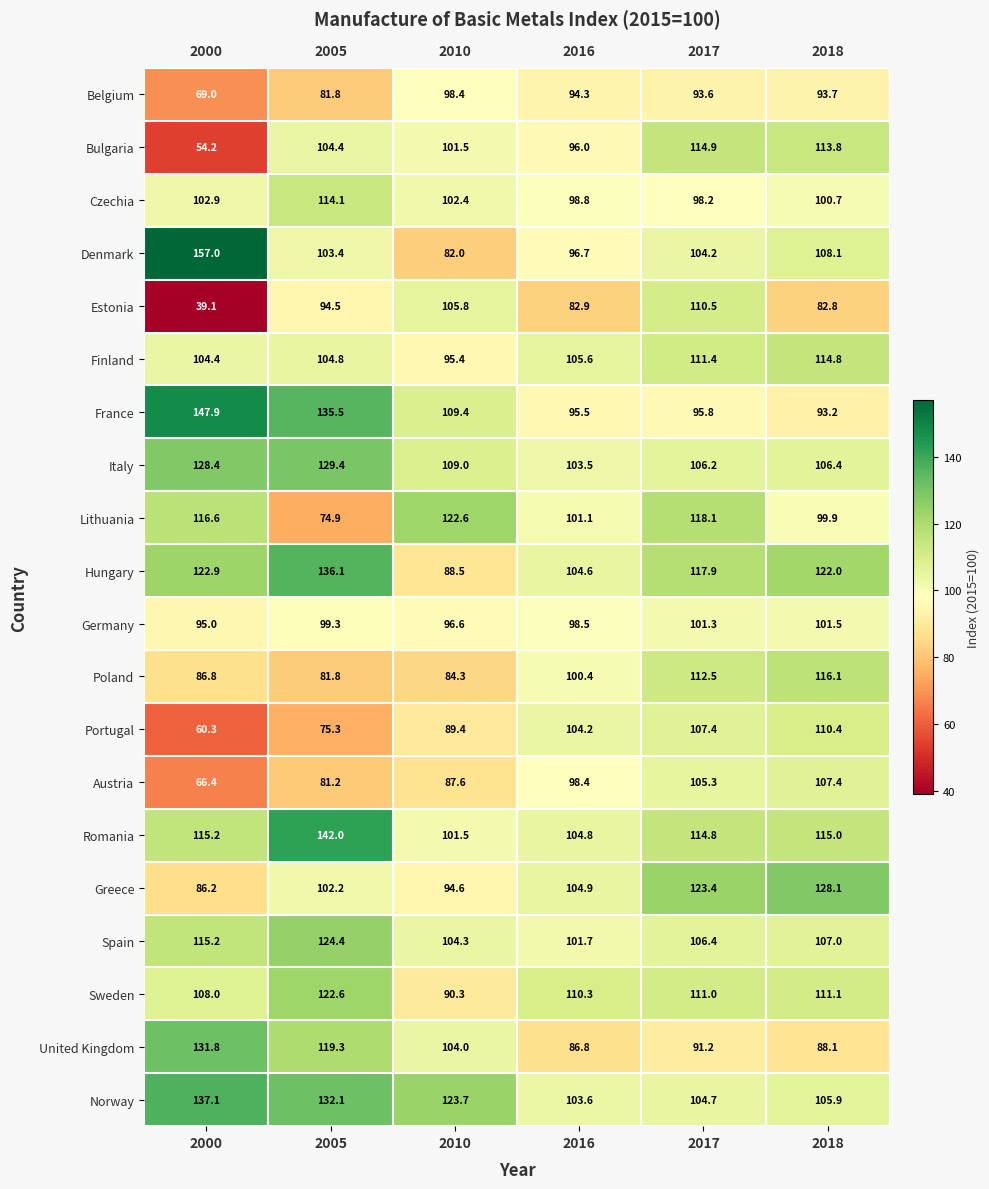

At how many categories does at least one series exceed 99?

6